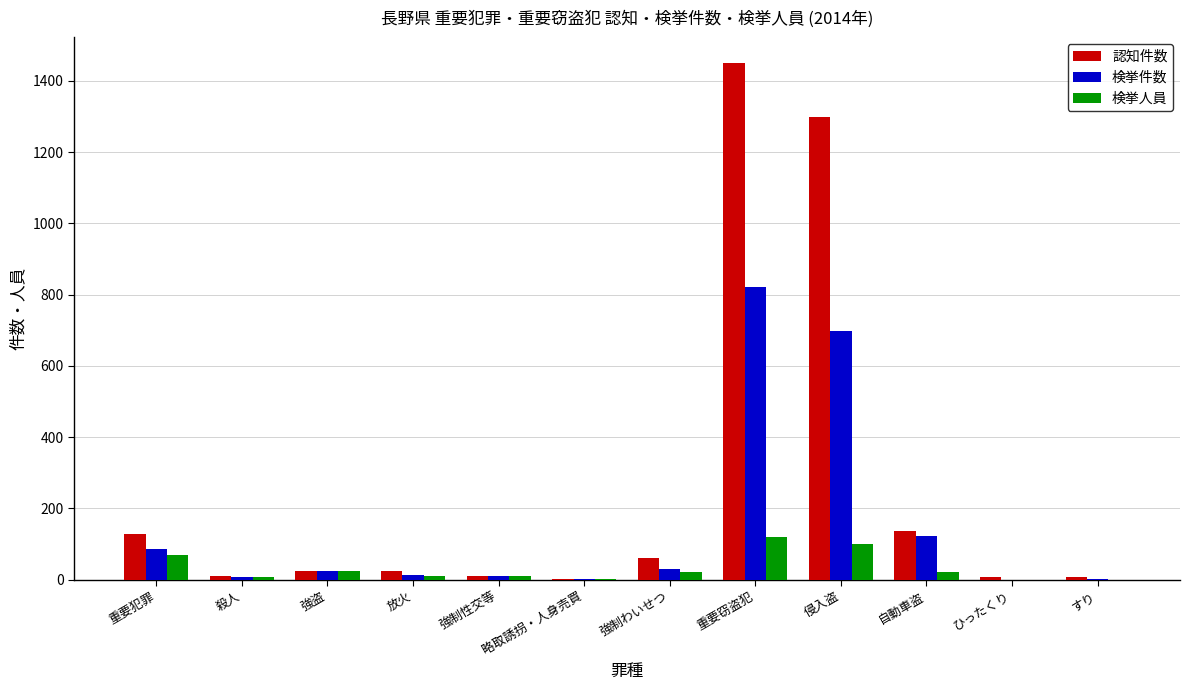

Is it true that 検挙件数 equals -442 at ひったくり?

False